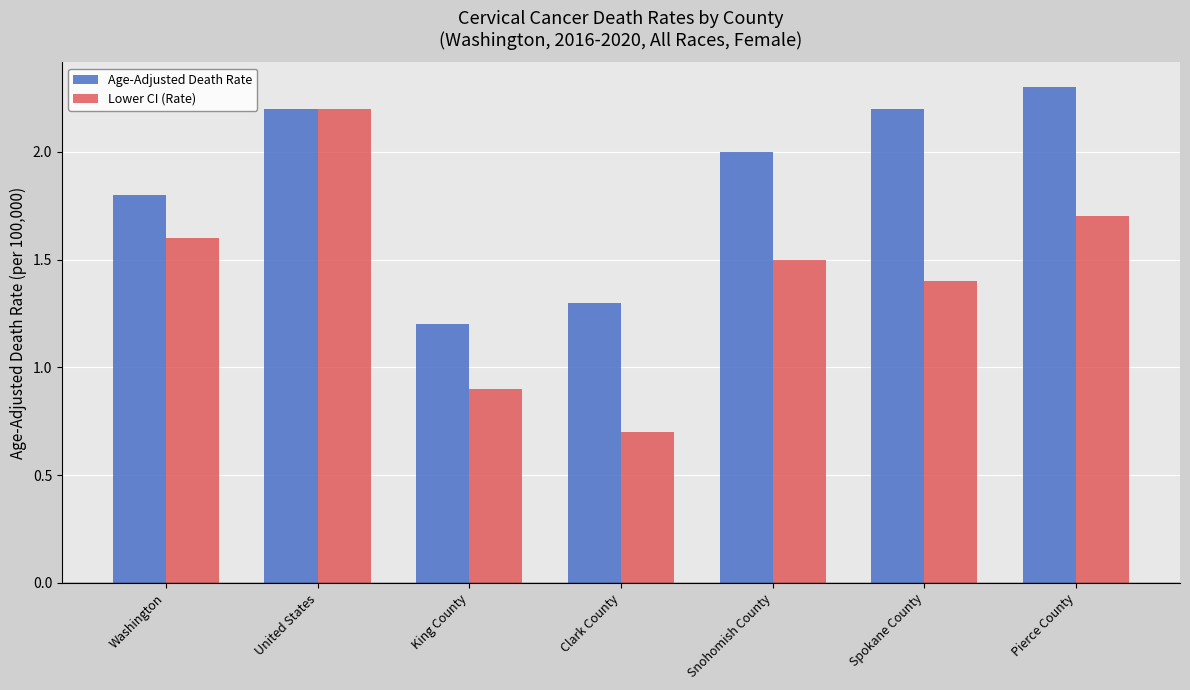

At which label does Lower CI (Rate) reach its peak?

United States